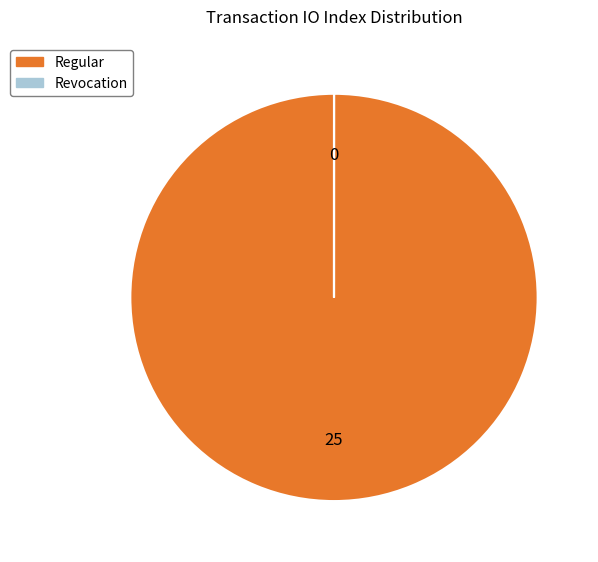

Which slice is the largest?

Regular